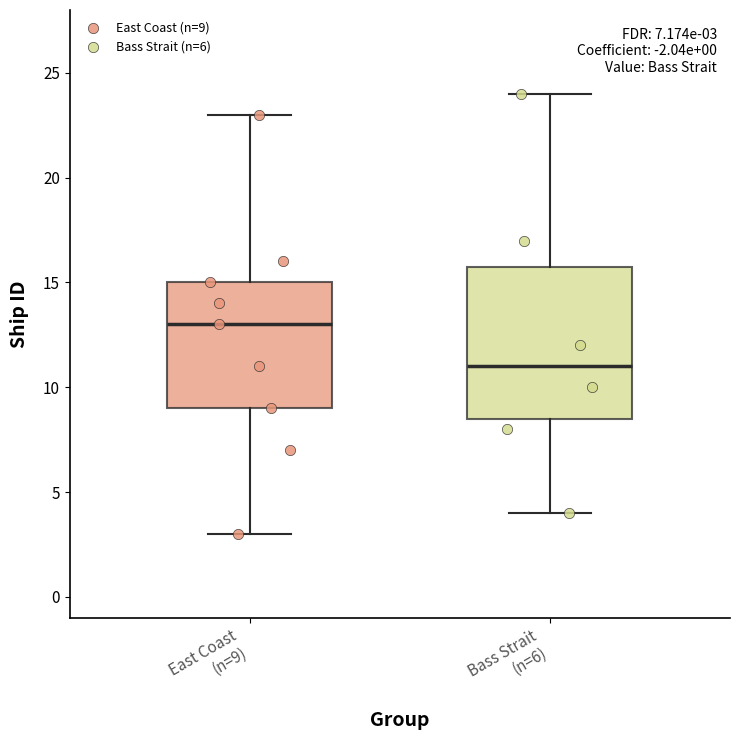

Which box has the lowest median line?

Bass Strait (n=6)